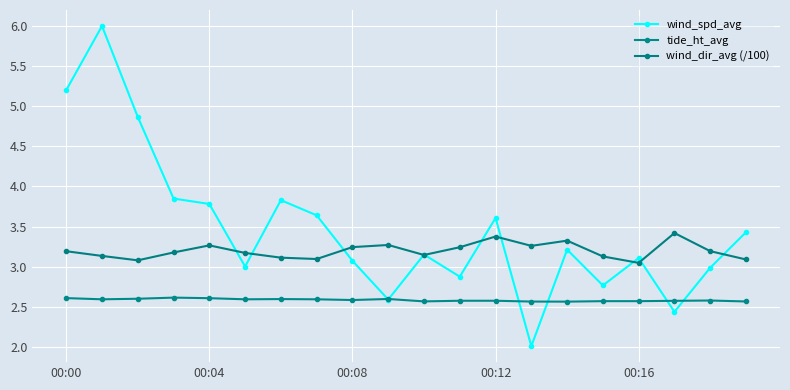

Is this an area chart (filled region under the line)?

No